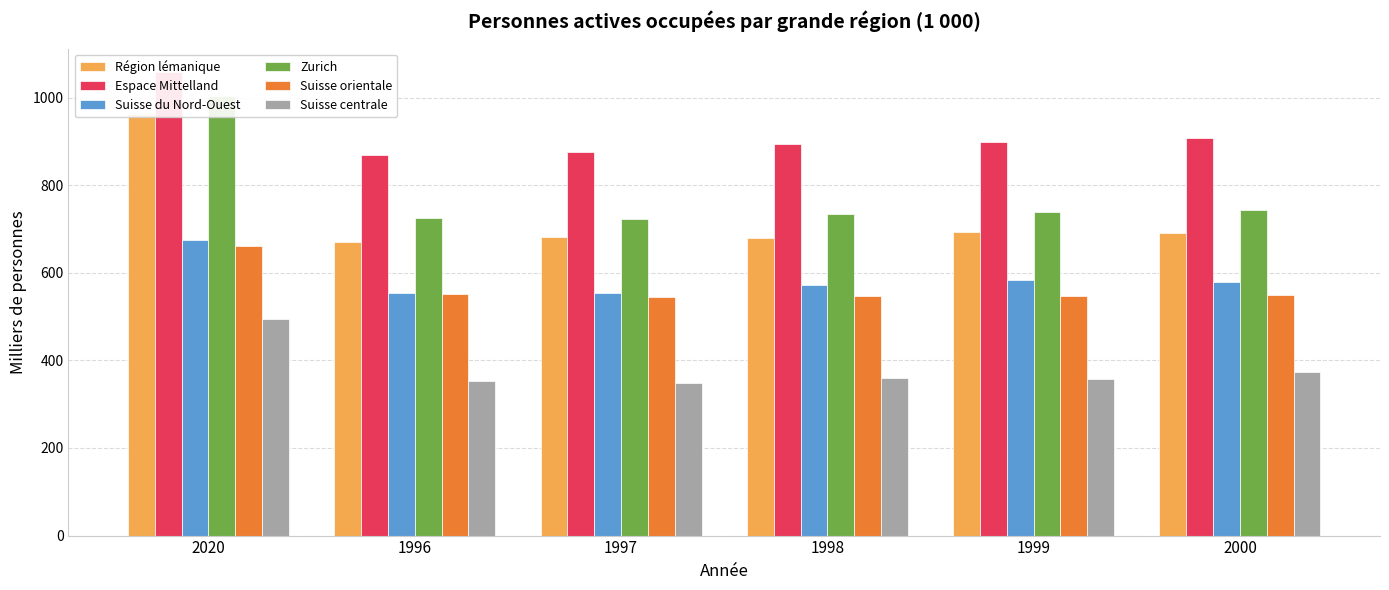

At how many categories does at least one series exceed 407?

6